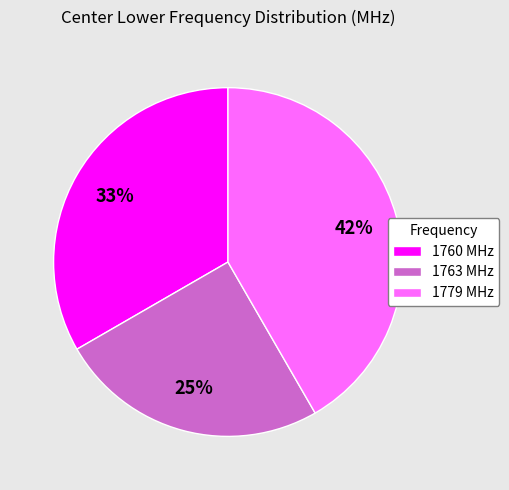

Which slice is the smallest?

1763 MHz